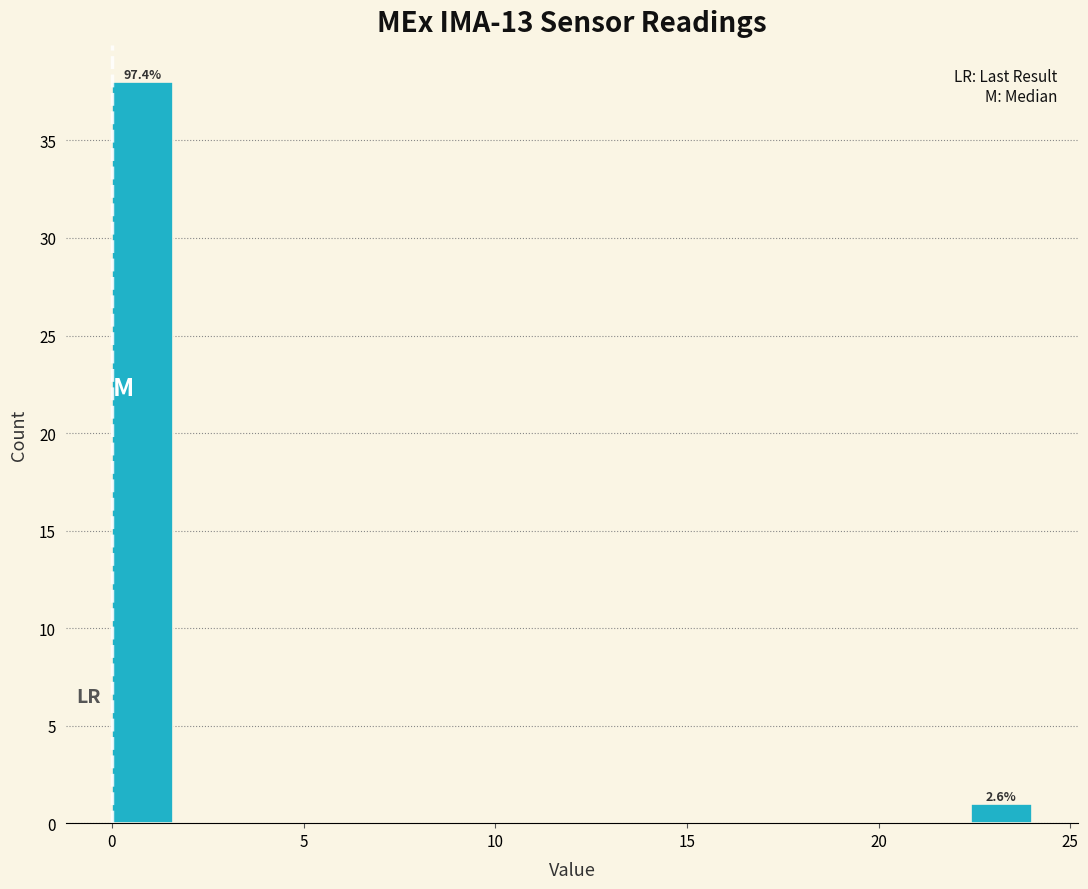

Around what value on the x-axis is the tallest bar? Give the approximate position of its centre, as read against the axis.

1.0